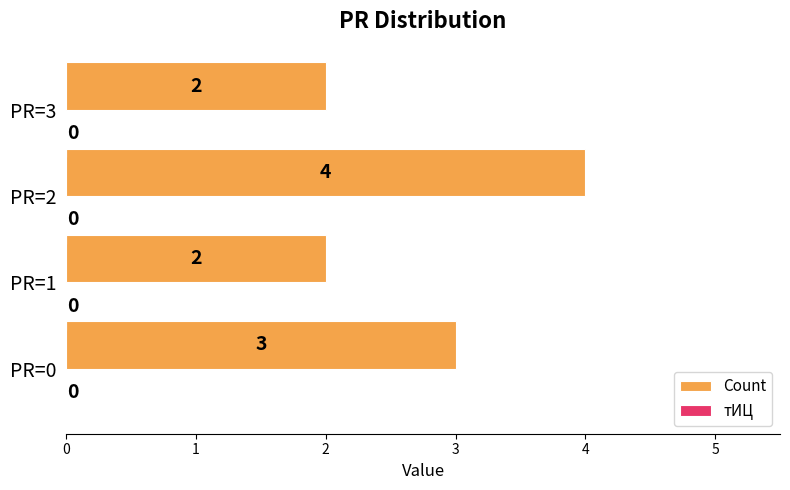

Count the values in the range 2 to 4.

4